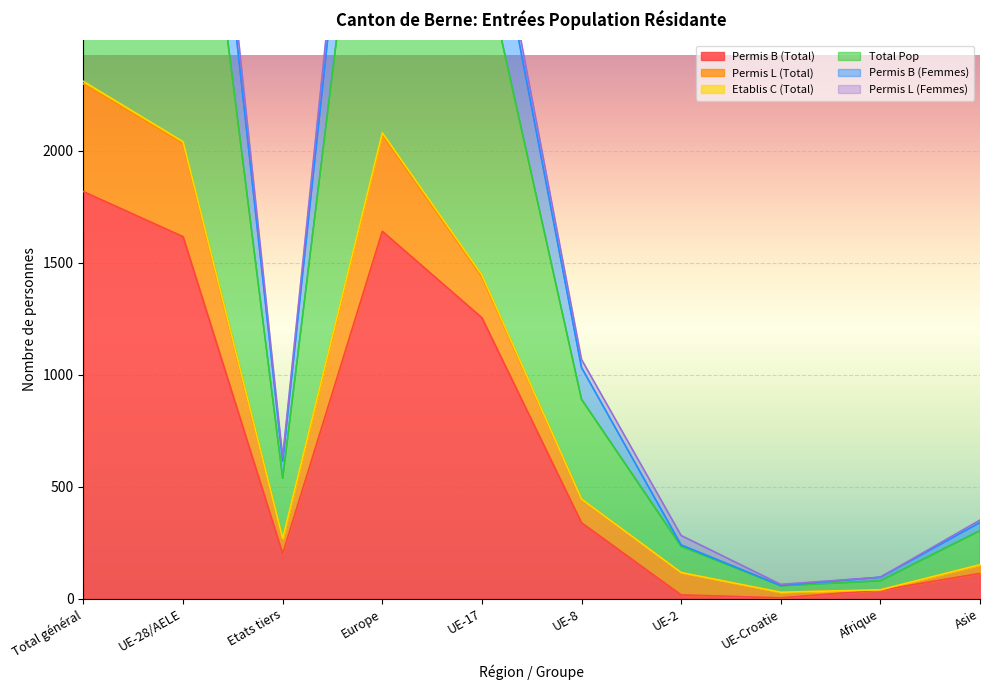

Which series has the widest spread of values?

Permis B (Femmes)